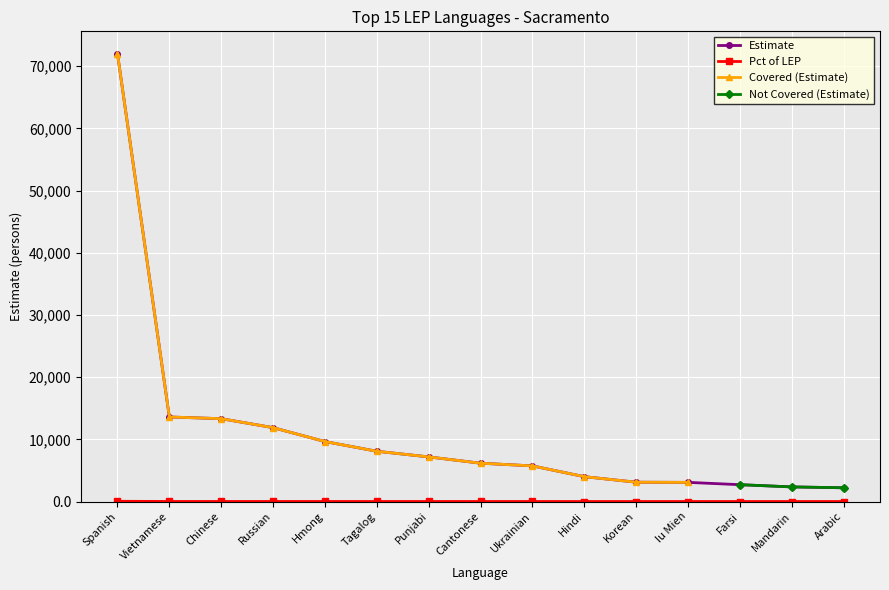

How many values in the Estimate series are below 6161?

7